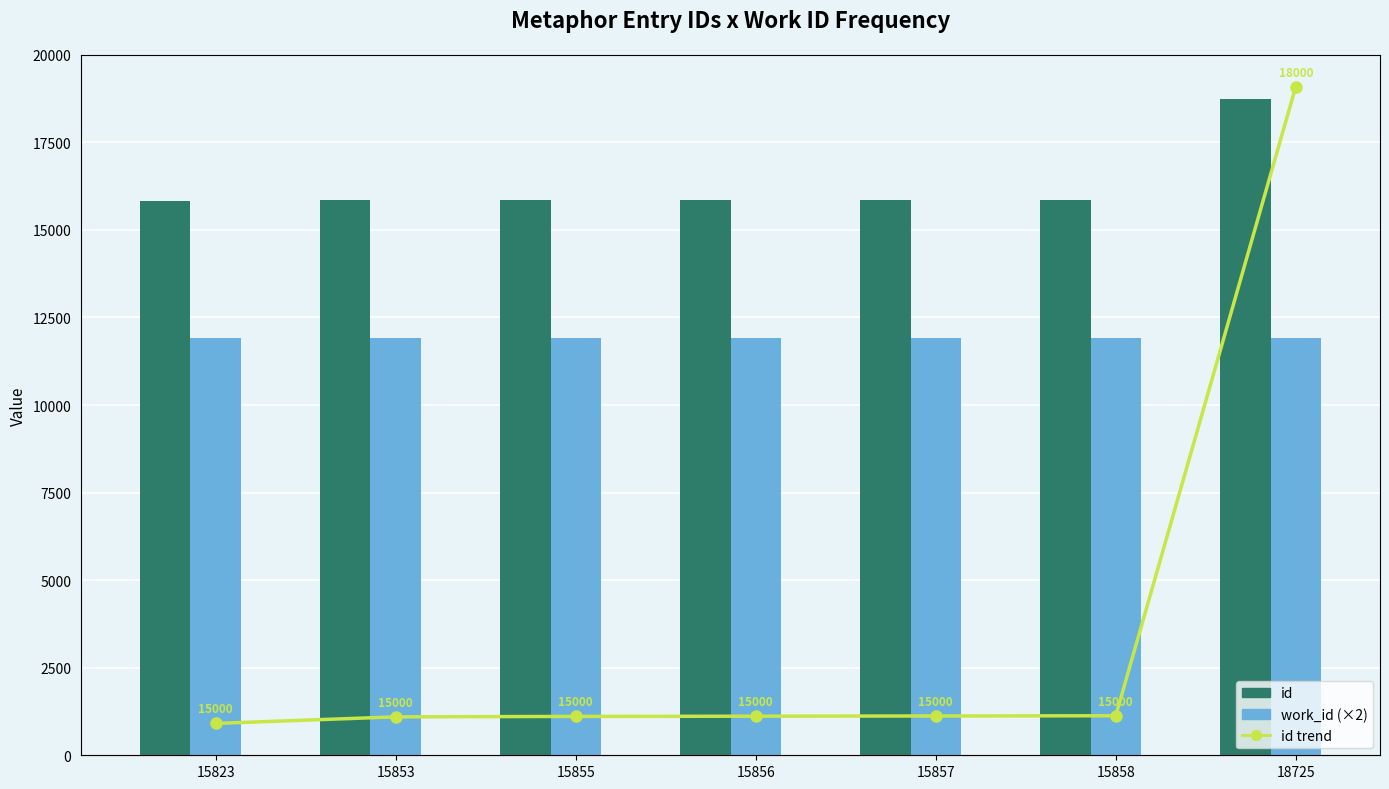

What is the sum of the id values at 15857 and 15856?

31713